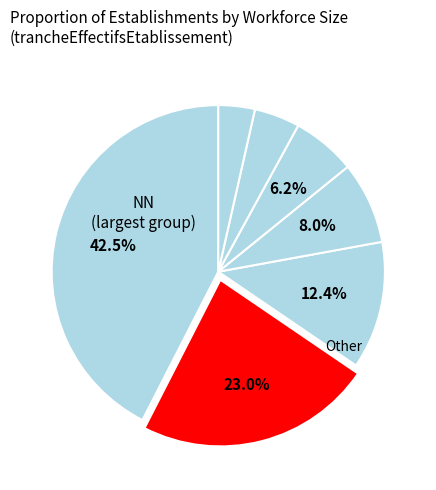

Count the number of slices in the pie.

7